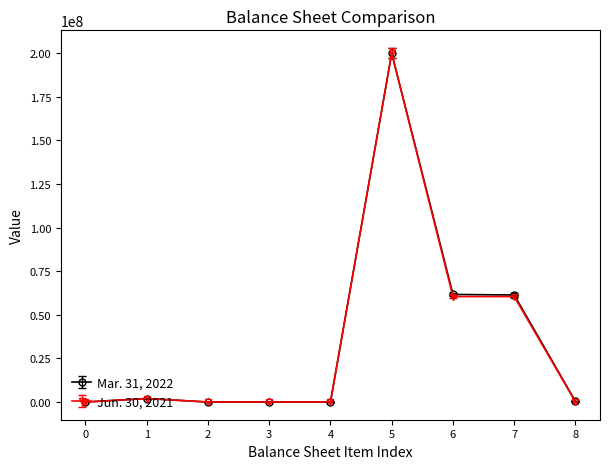

How many values in the Jun. 30, 2021 series exceed 0?

4